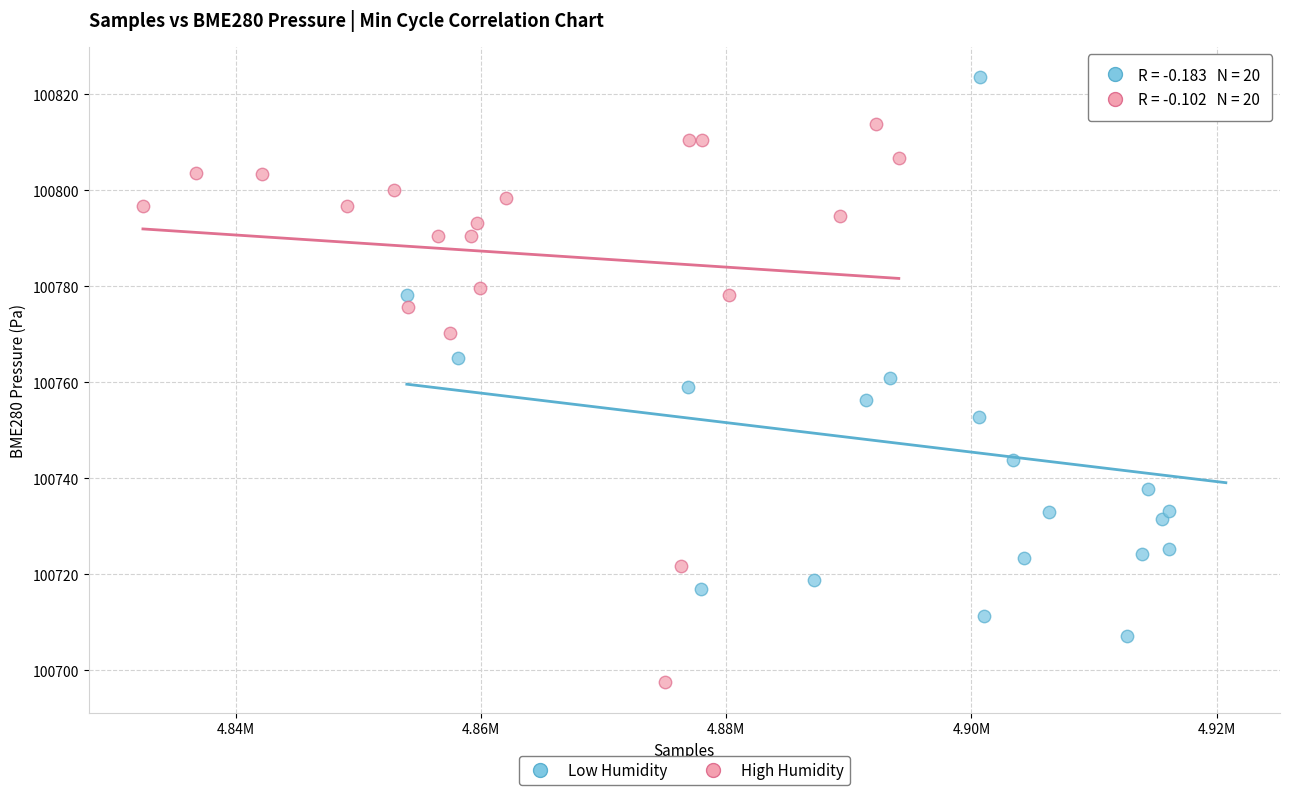

Which series reaches the maximum Y coordinate?

Low Humidity